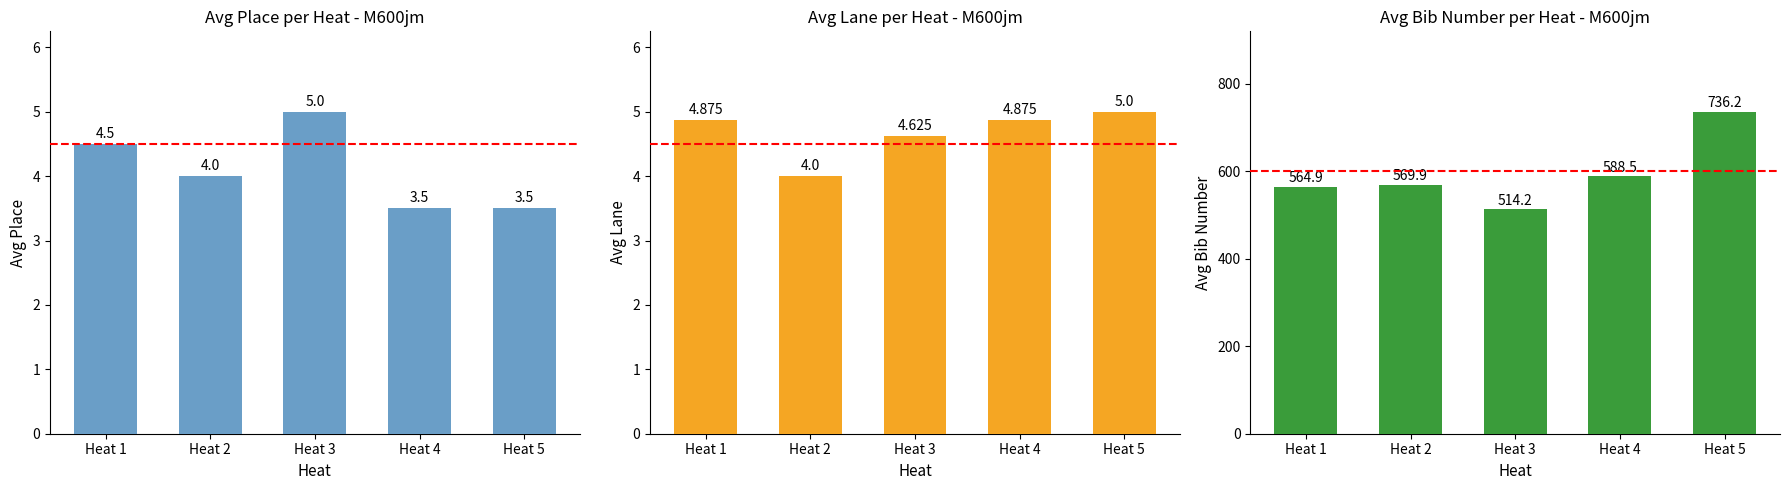

Does the chart contain any negative values?

No